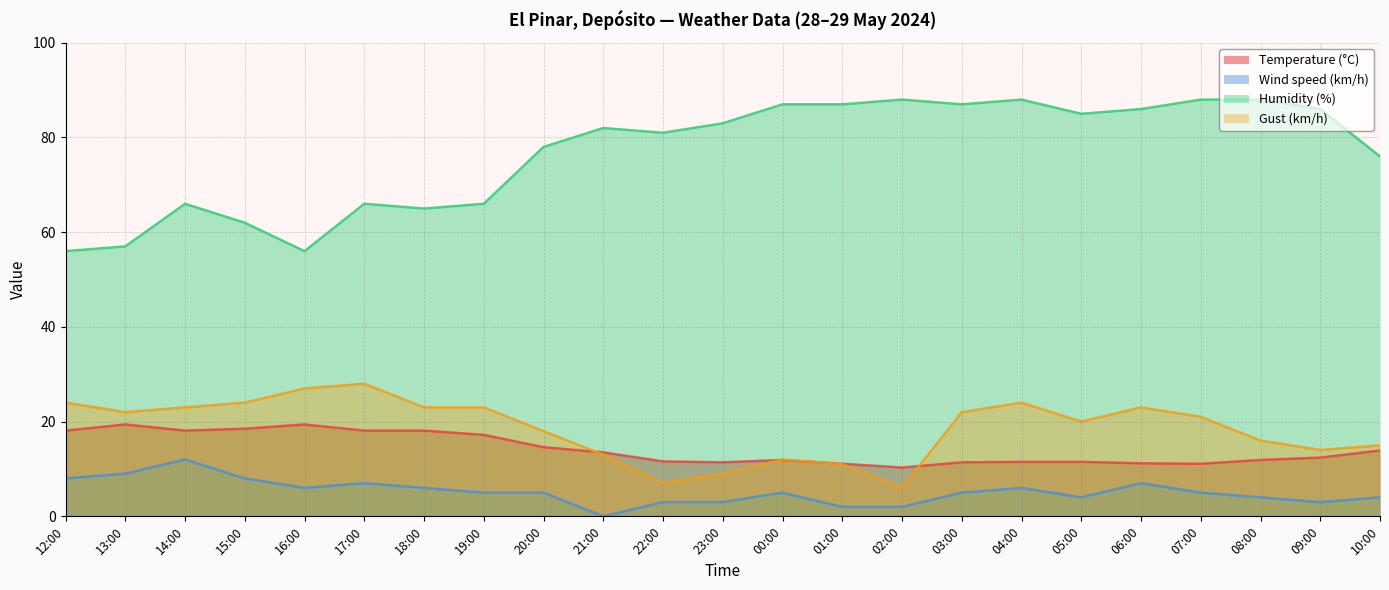

True or false: Wind speed (km/h) and Gust (km/h) cross at least once.

False